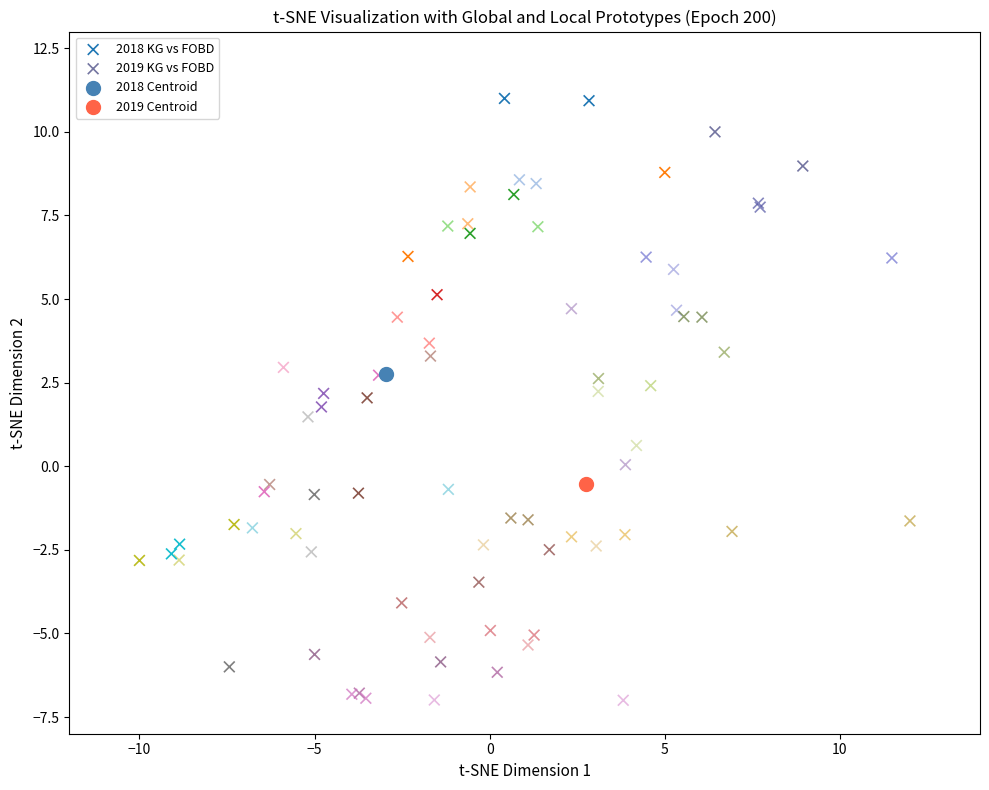

Which series reaches the minimum Y coordinate?

2019 KG vs FOBD